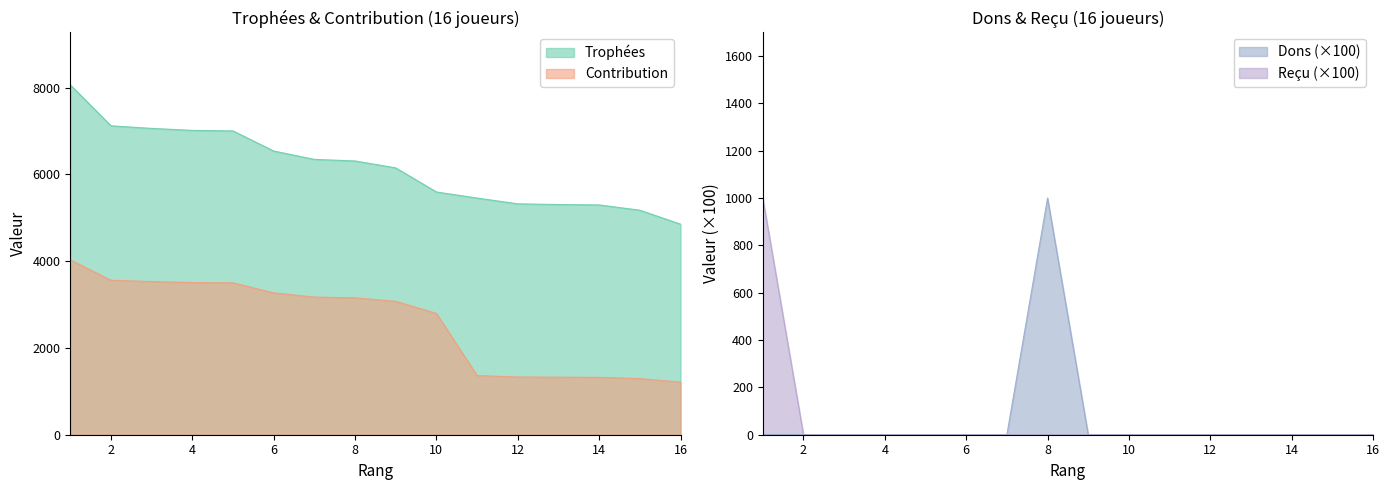

At how many categories does at least one series exceed 5180?

14